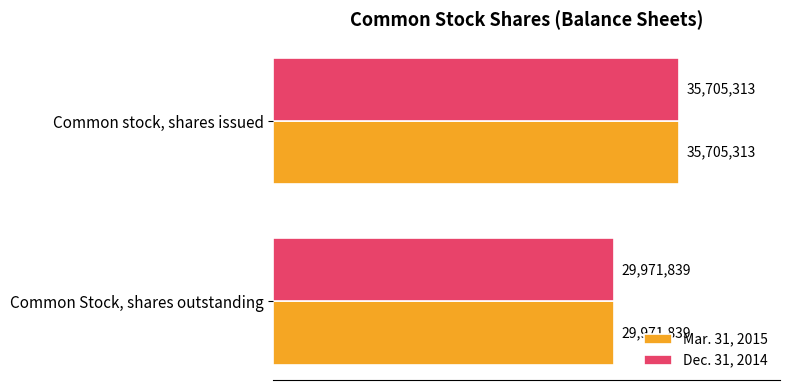

What is the average value of the Dec. 31, 2014 series?

32838576